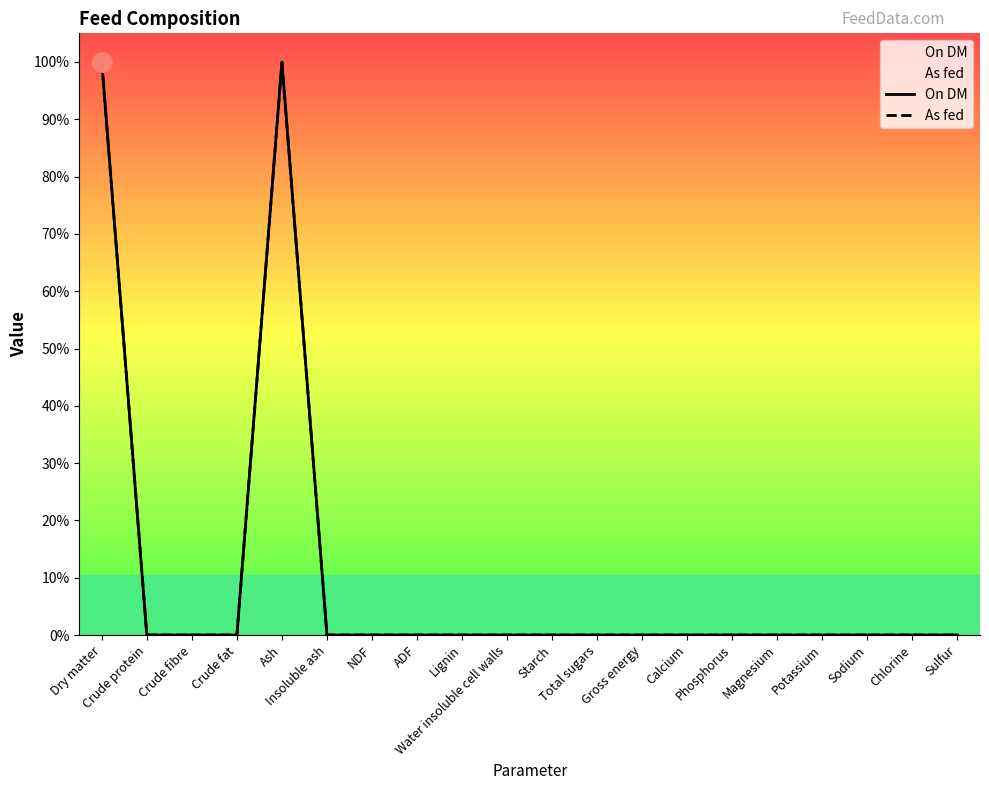

What are all the series names shown in the legend?

On DM, As fed